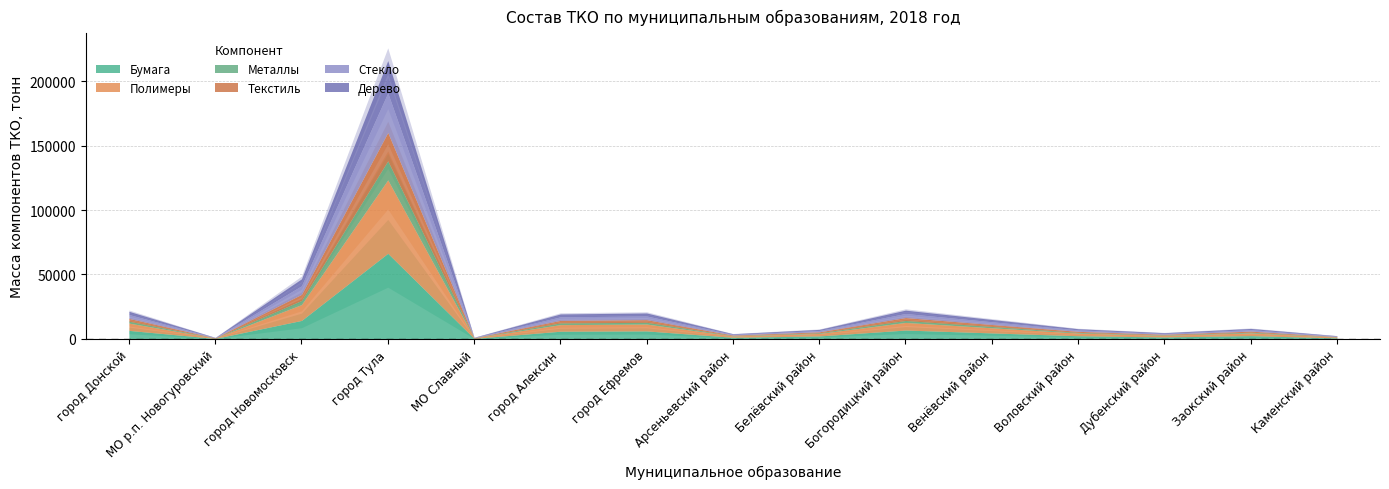

What is the difference between the second highest and minimum values in the Дерево series?

5270